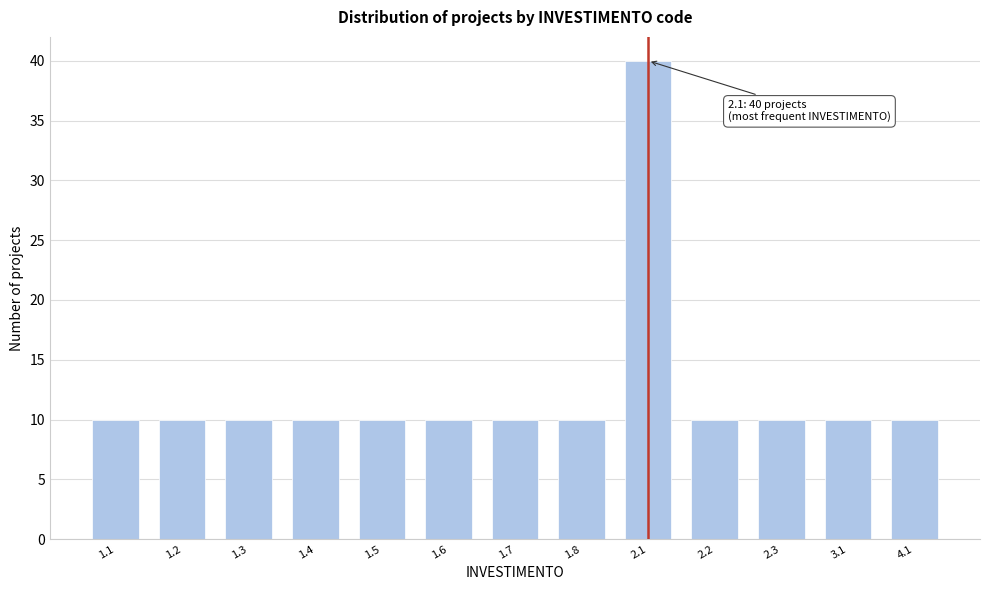

Reading left to right, extract all data points from this chart.

1.1=10	1.2=10	1.3=10	1.4=10	1.5=10	1.6=10	1.7=10	1.8=10	2.1=40	2.2=10	2.3=10	3.1=10	4.1=10